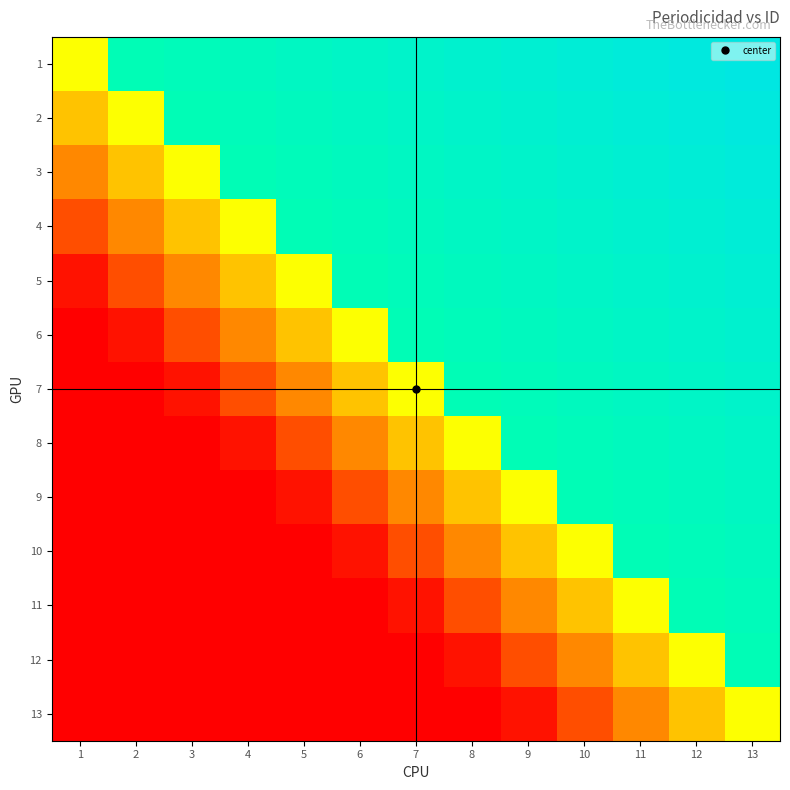

Which category has the lowest value across all series?

1